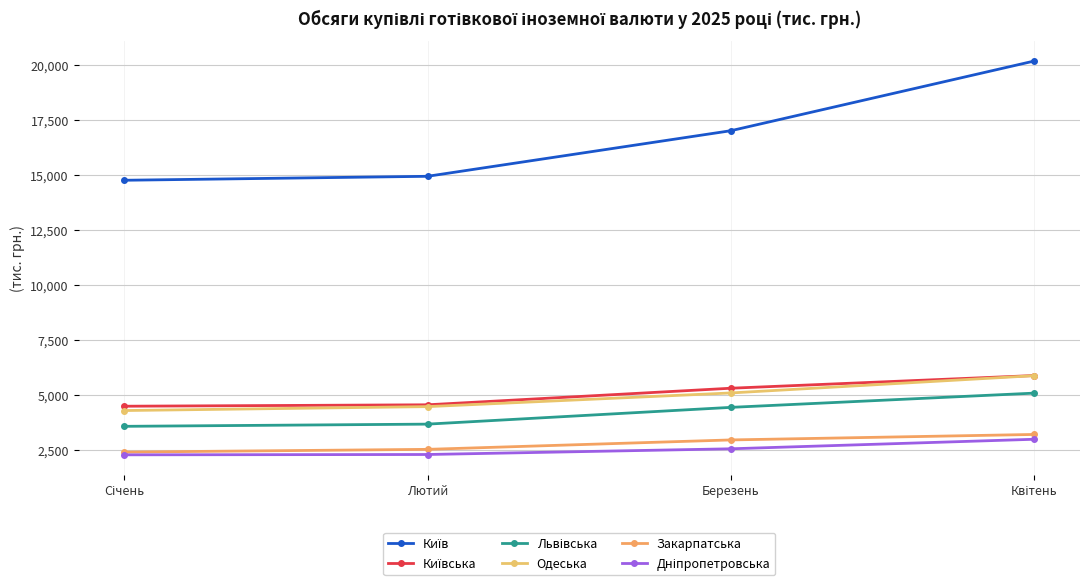

How many categories are shown in the chart?

4